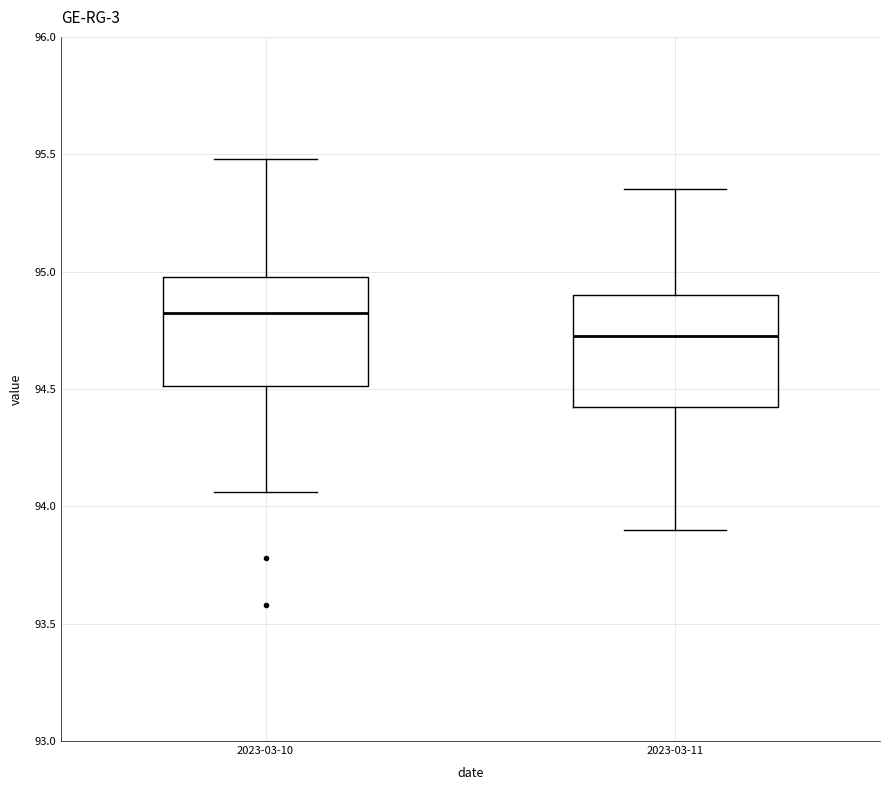

Where is the lower edge of the box for 2023-03-11 on the y-axis? The values are not printed on the chart, so give them approximately, as read against the axis.

94.45